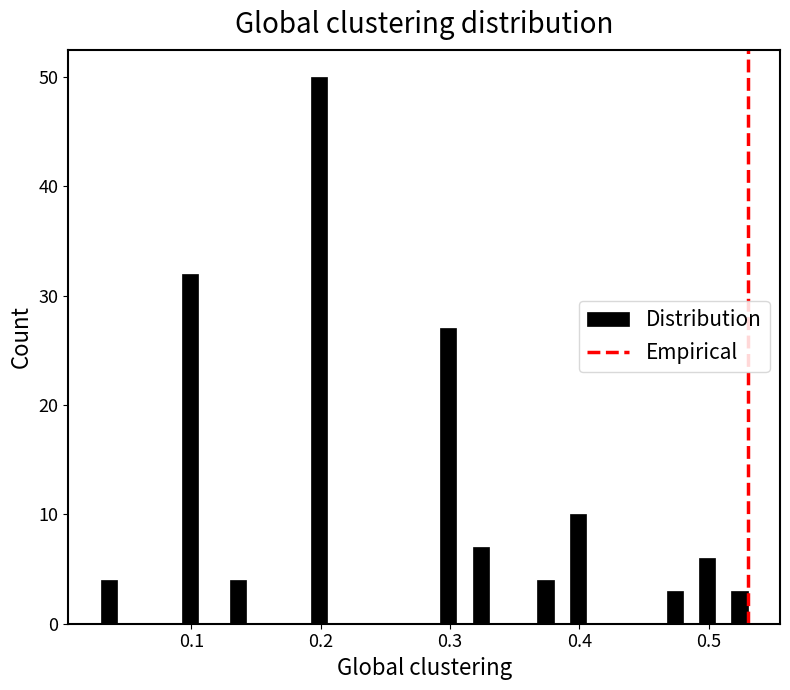

Read against the x-axis, roughly where is the centre of the tallest bar?

0.20